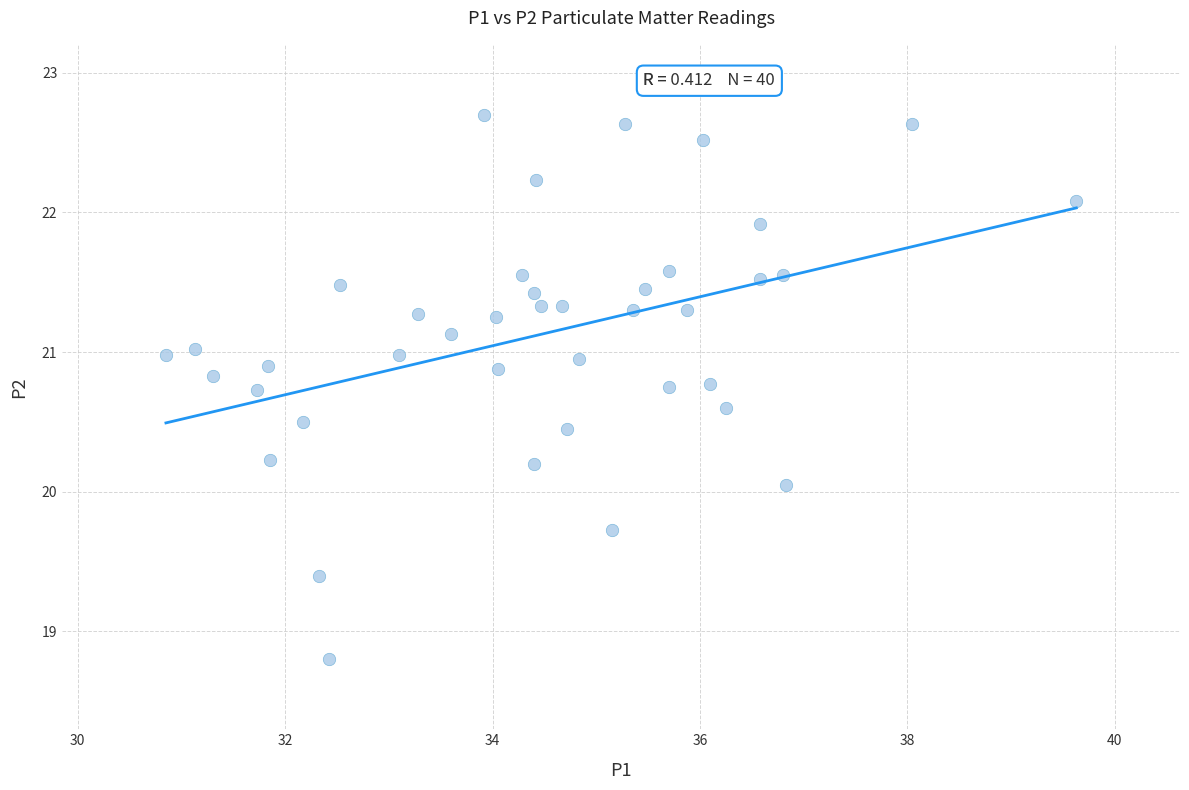

What is the range of X values (max minus min)?

8.8